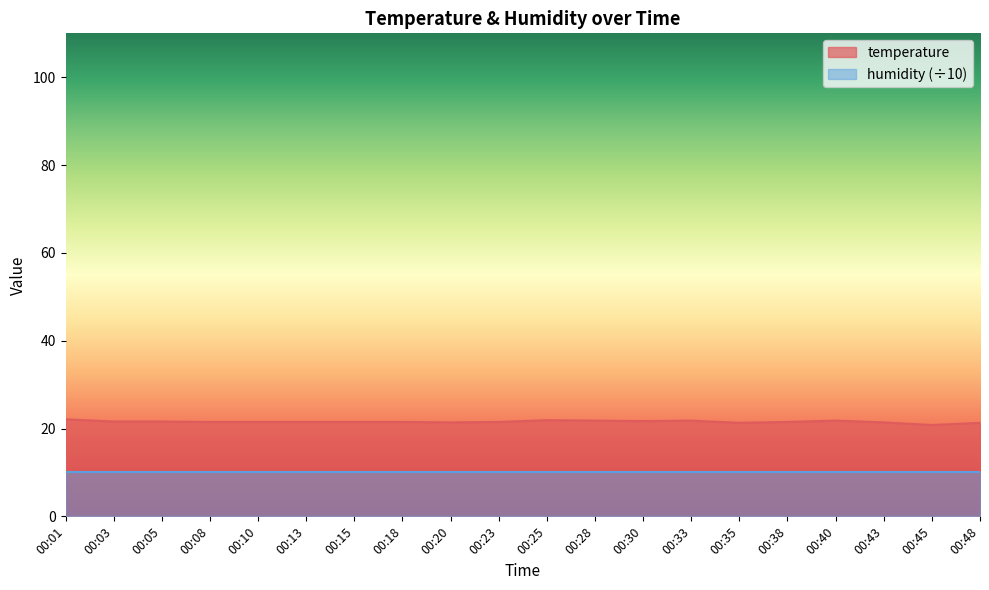

What is the sum of all values?

431.0